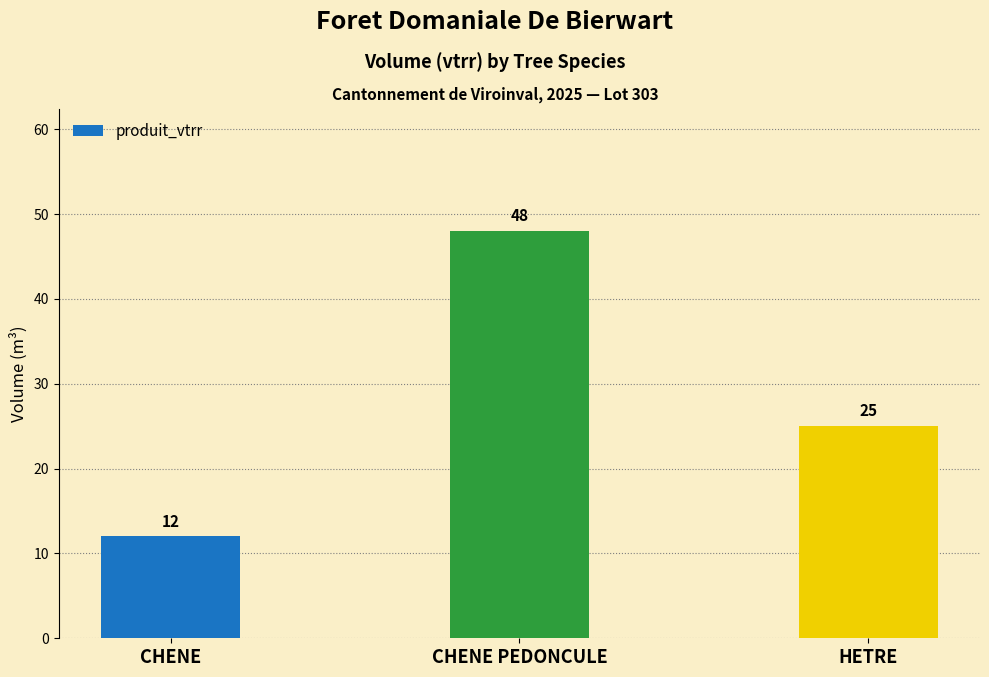

Where does the data first go above 25?

CHENE PEDONCULE